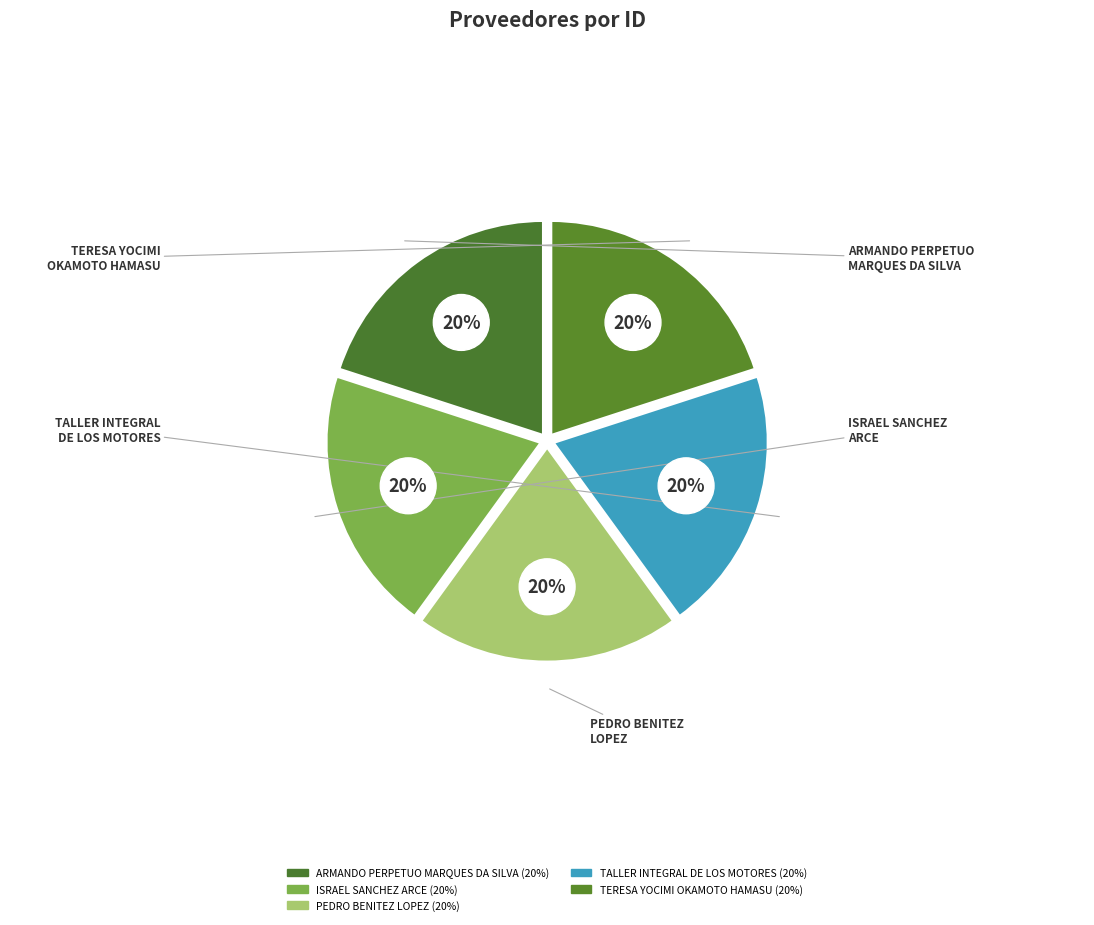

What percentage is the Taller Integral de los Motores slice, to the nearest percent?

20%